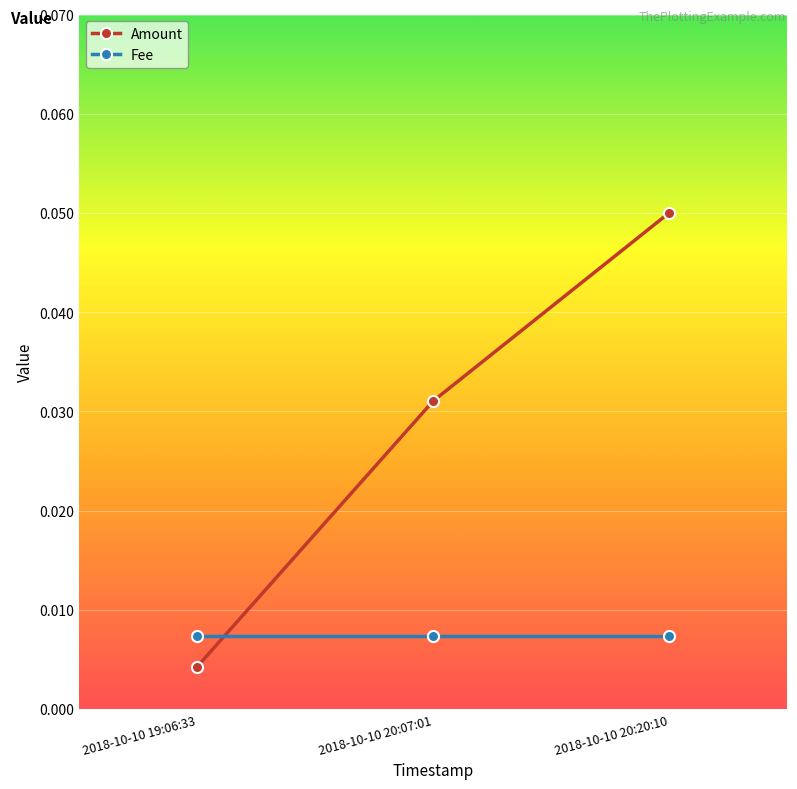

Is the value of Amount at 2018-10-10 20:20:10 greater than the value of Fee at 2018-10-10 19:06:33?

Yes